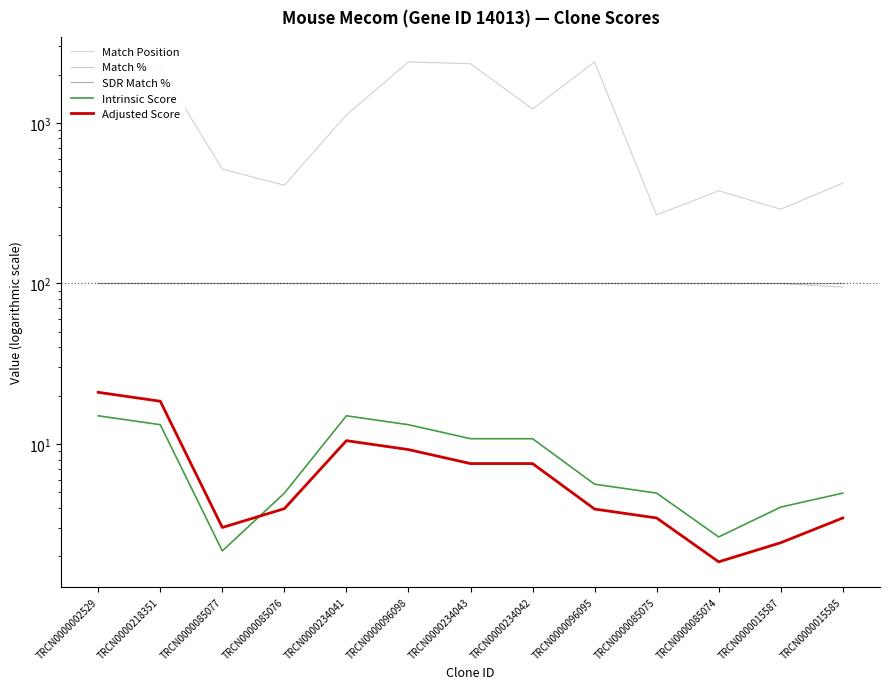

What is the value of the Match % point at the 1st from the left?

100.0